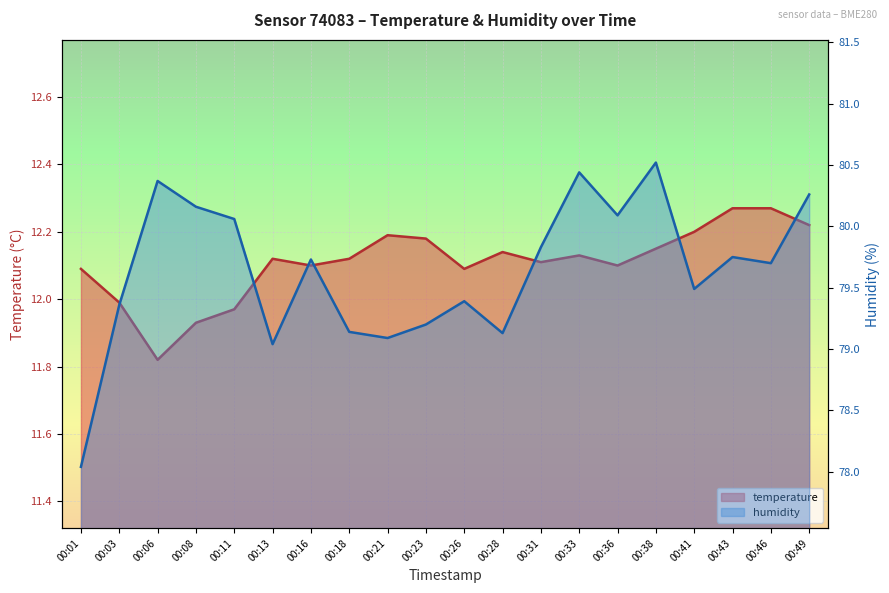

List the labels in order of humidity value, largest first.

00:38, 00:33, 00:06, 00:49, 00:08, 00:36, 00:11, 00:31, 00:43, 00:16, 00:46, 00:41, 00:26, 00:03, 00:23, 00:18, 00:28, 00:21, 00:13, 00:01